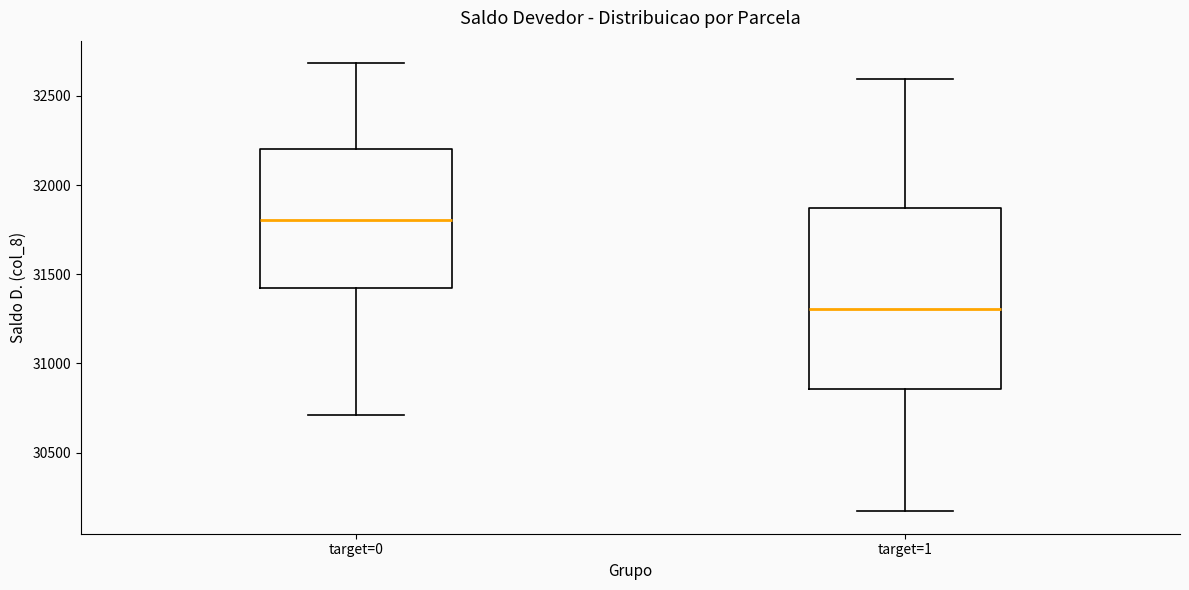

Reading left to right, read every box against the y-axis: the position of its median line, the range the box covers, and the ends of its whiskers. The values are not printed on the chart, so give them approximately, as read against the axis.

target=0: median 31800, box 31400 to 32200, whiskers 30700 to 32700
target=1: median 31300, box 30850 to 31850, whiskers 30150 to 32600